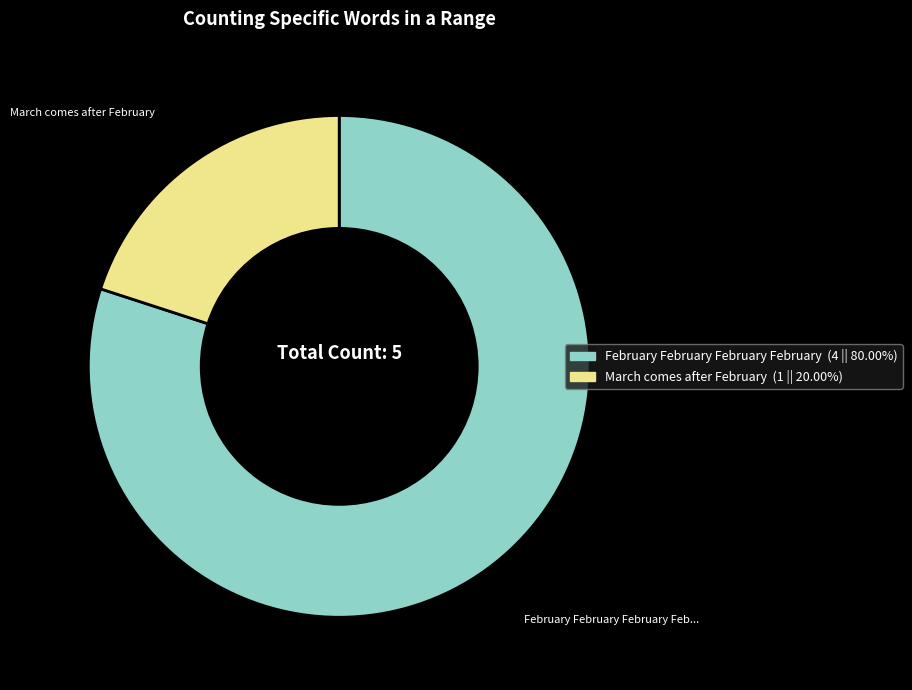

Is February February February February the majority of the pie?

Yes